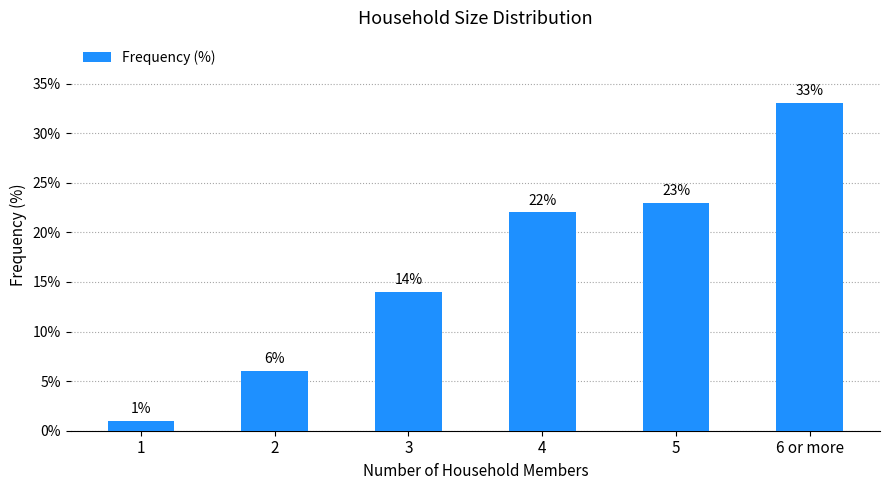

Count the number of data series in this chart.

1